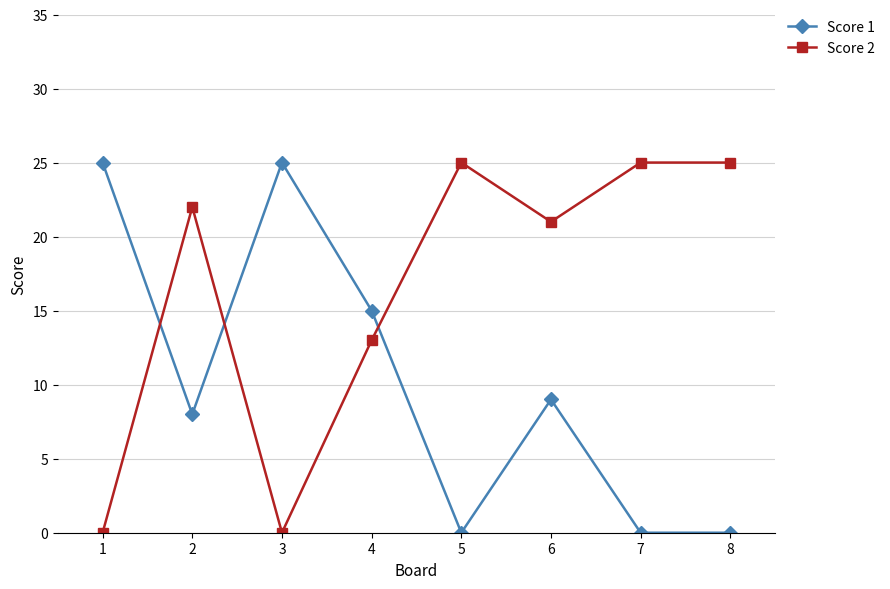

How many lines are shown in the chart?

2